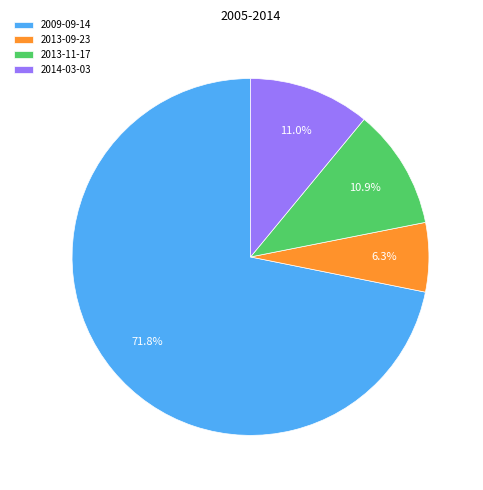

Does any single category account for the majority?

Yes